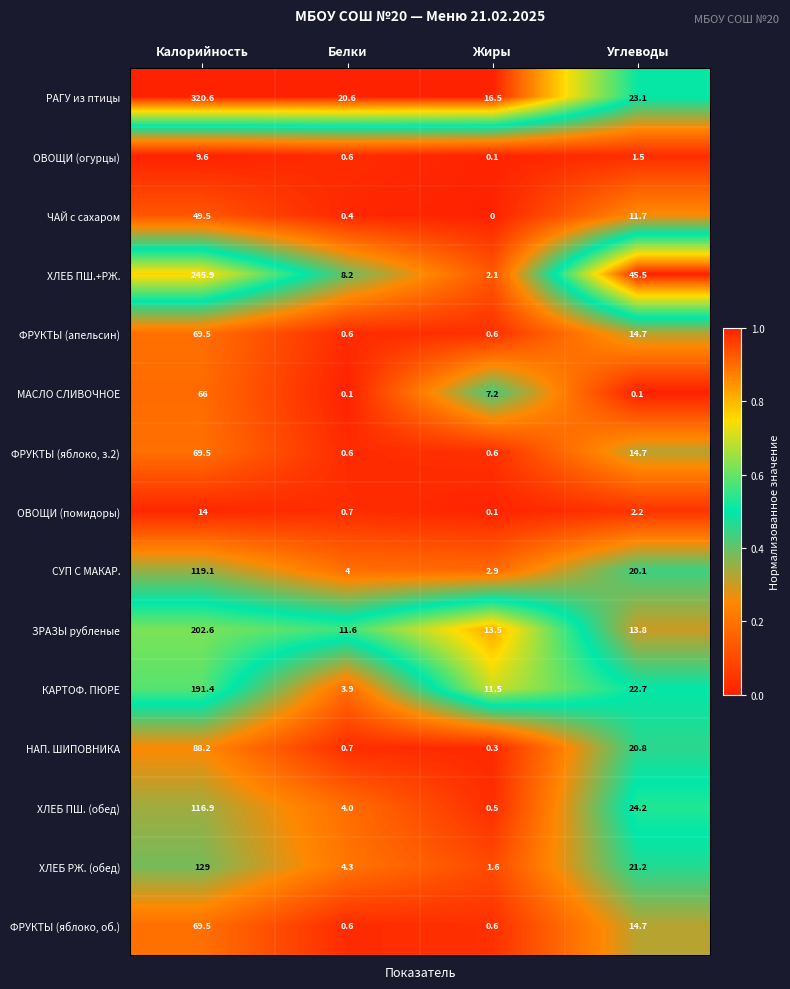

The ХЛЕБ ПШ.+РЖ. series shows 2.9 at Белки. True or false?

False